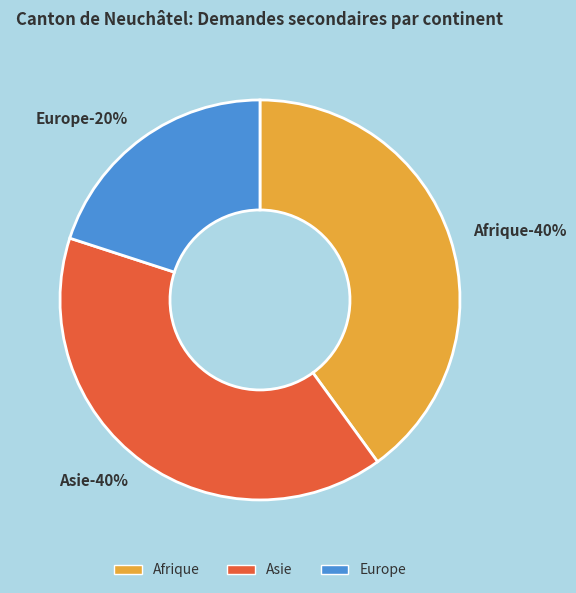

Is it true that Europe is 20% of the pie?

True